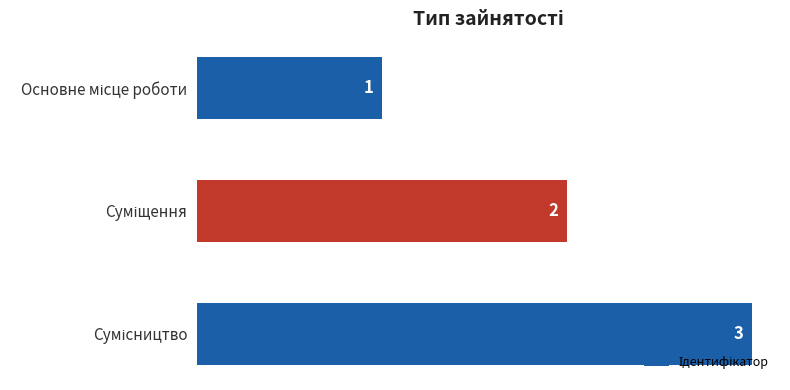

What is the value of the 3rd bar from the top?

3